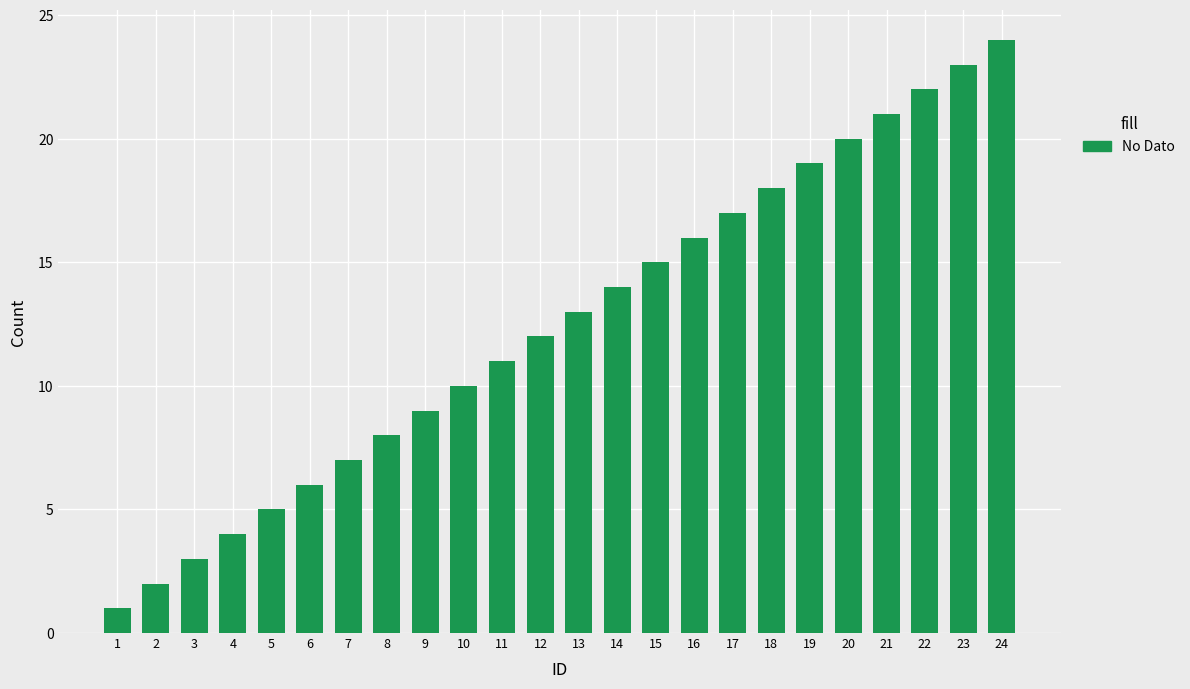

The chart shows a value of 32 at 21. True or false?

False